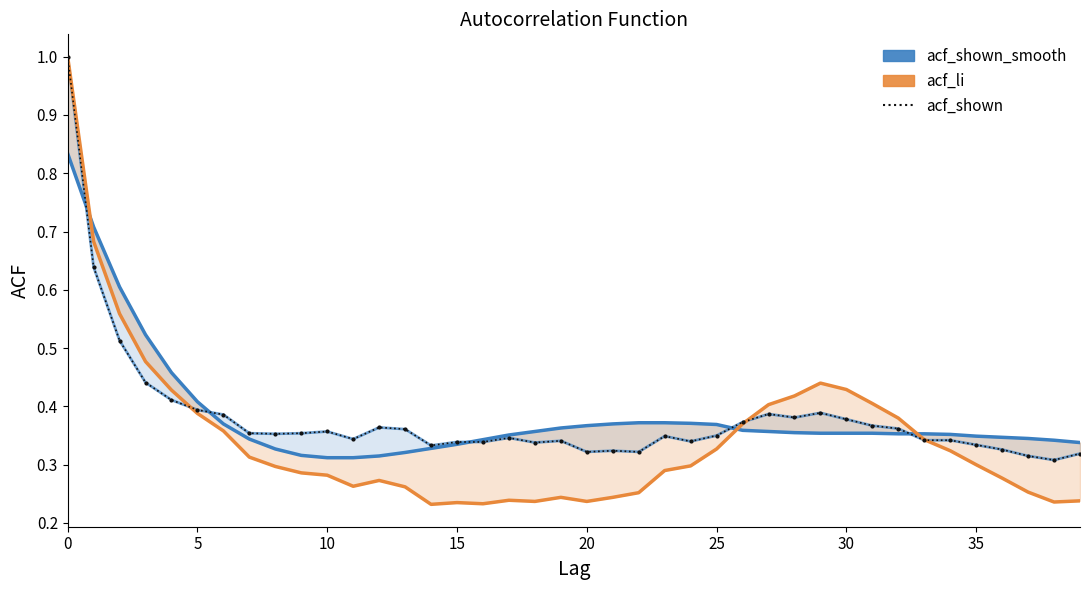

Count the acf_shown values in the range 0 to 1.

40